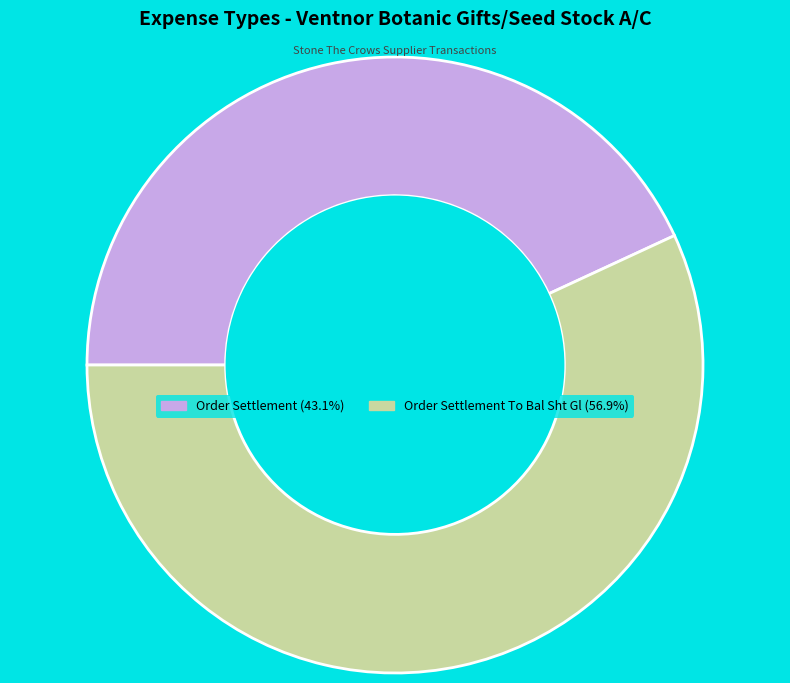

Does Order Settlement To Bal Sht Gl (56.9%) represent more than half of the total?

Yes